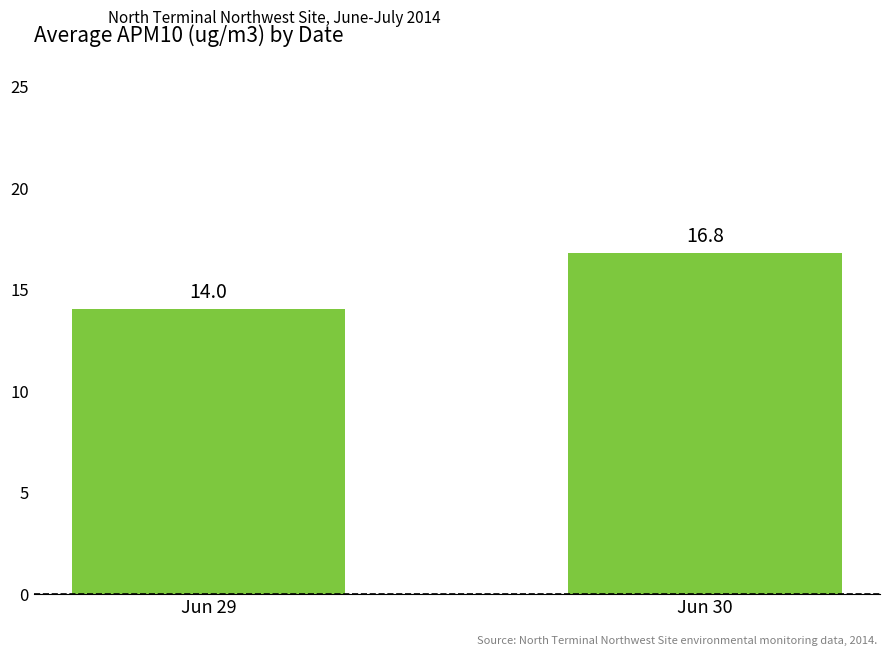

What is the value of the 1st bar from the left?

14.0